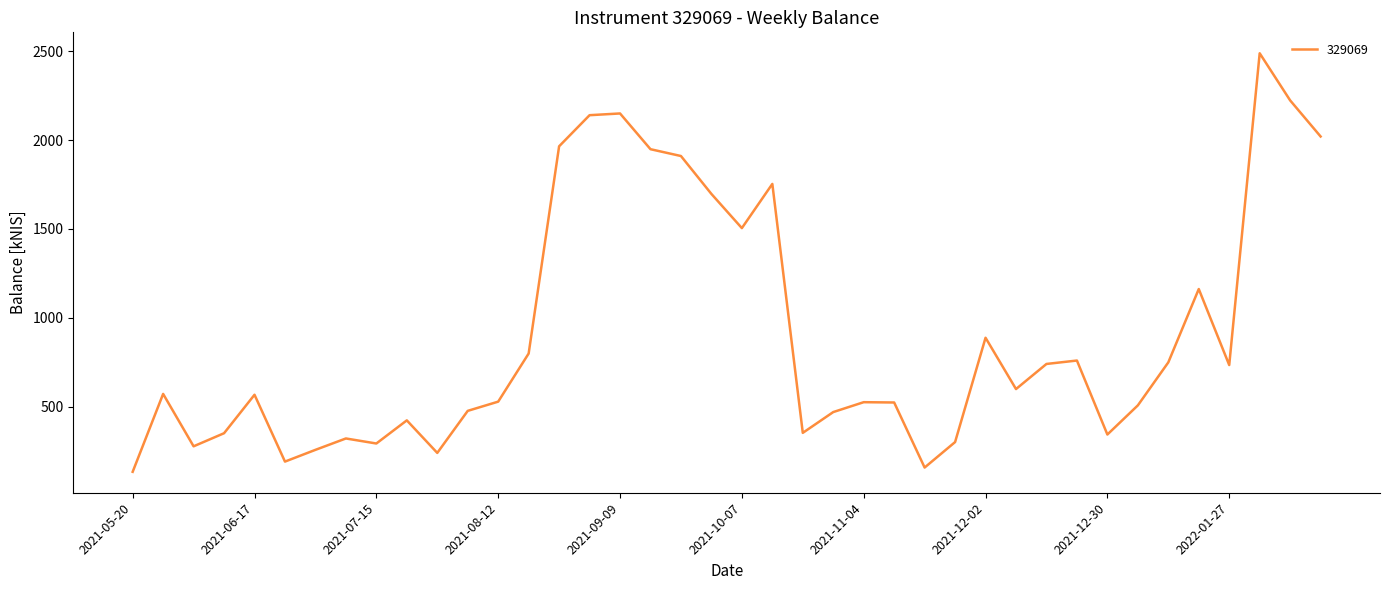

What is the maximum value shown in the chart?

2488.1